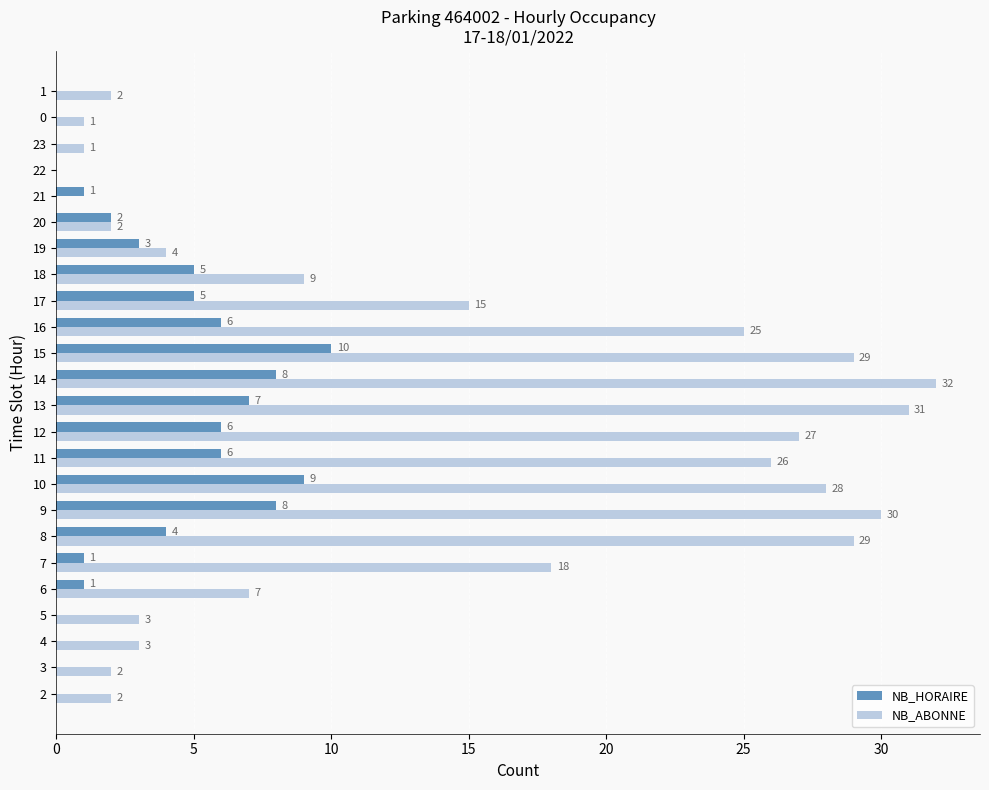

Is the value of NB_ABONNE at 19 greater than the value of NB_HORAIRE at 9?

No